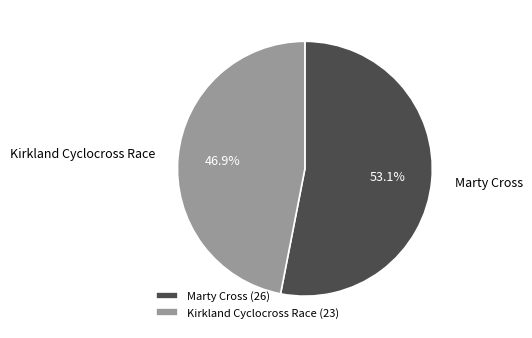

Count the number of slices in the pie.

2